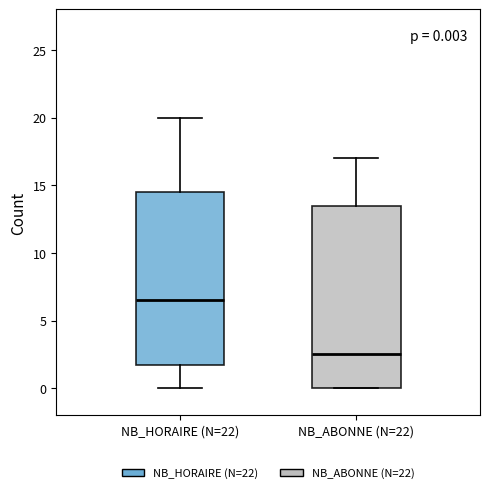

Which box is the tallest, from its lower edge to its upper edge?

NB_ABONNE (N=22)